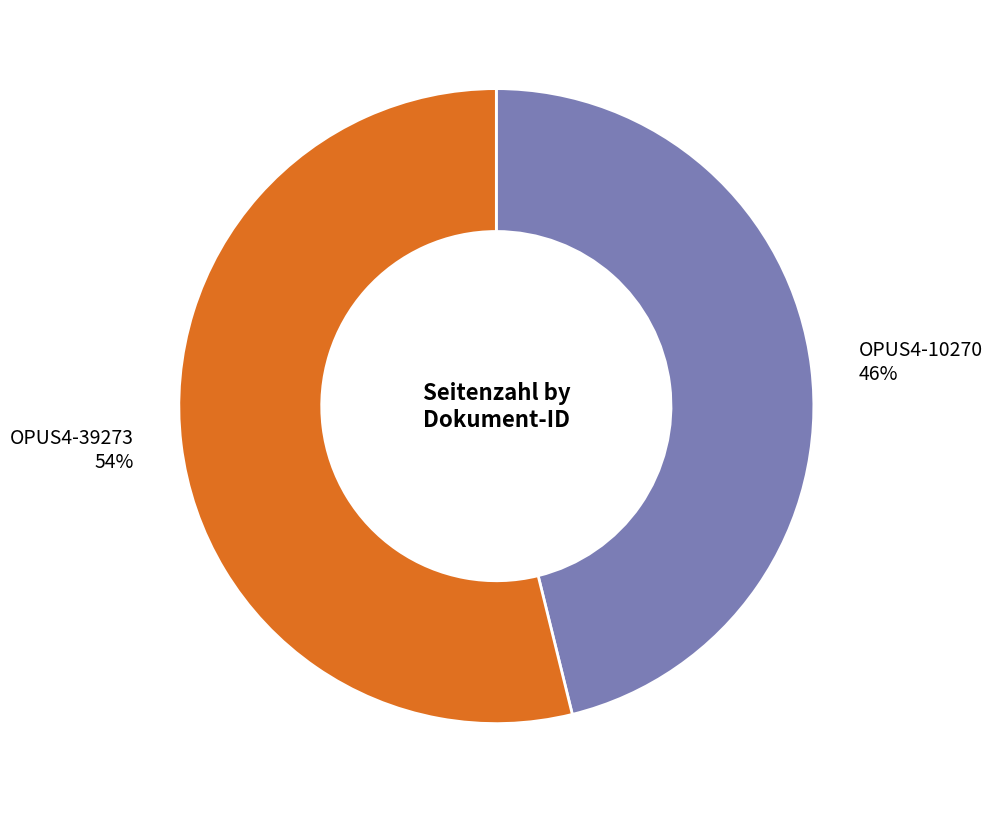

What percentage is the OPUS4-10270 slice, to the nearest percent?

46%